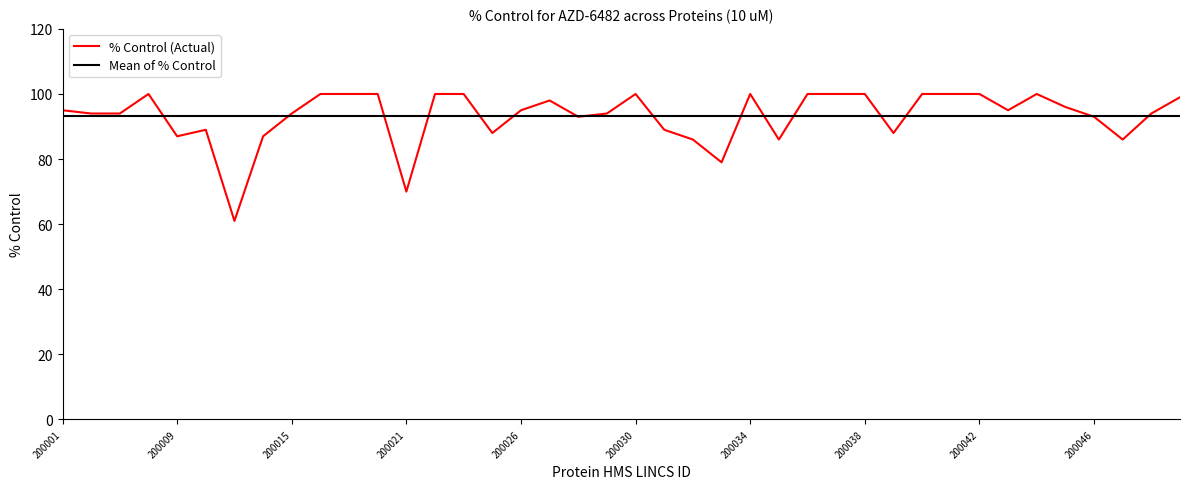

At which category does the data reach its first local valley?

200009